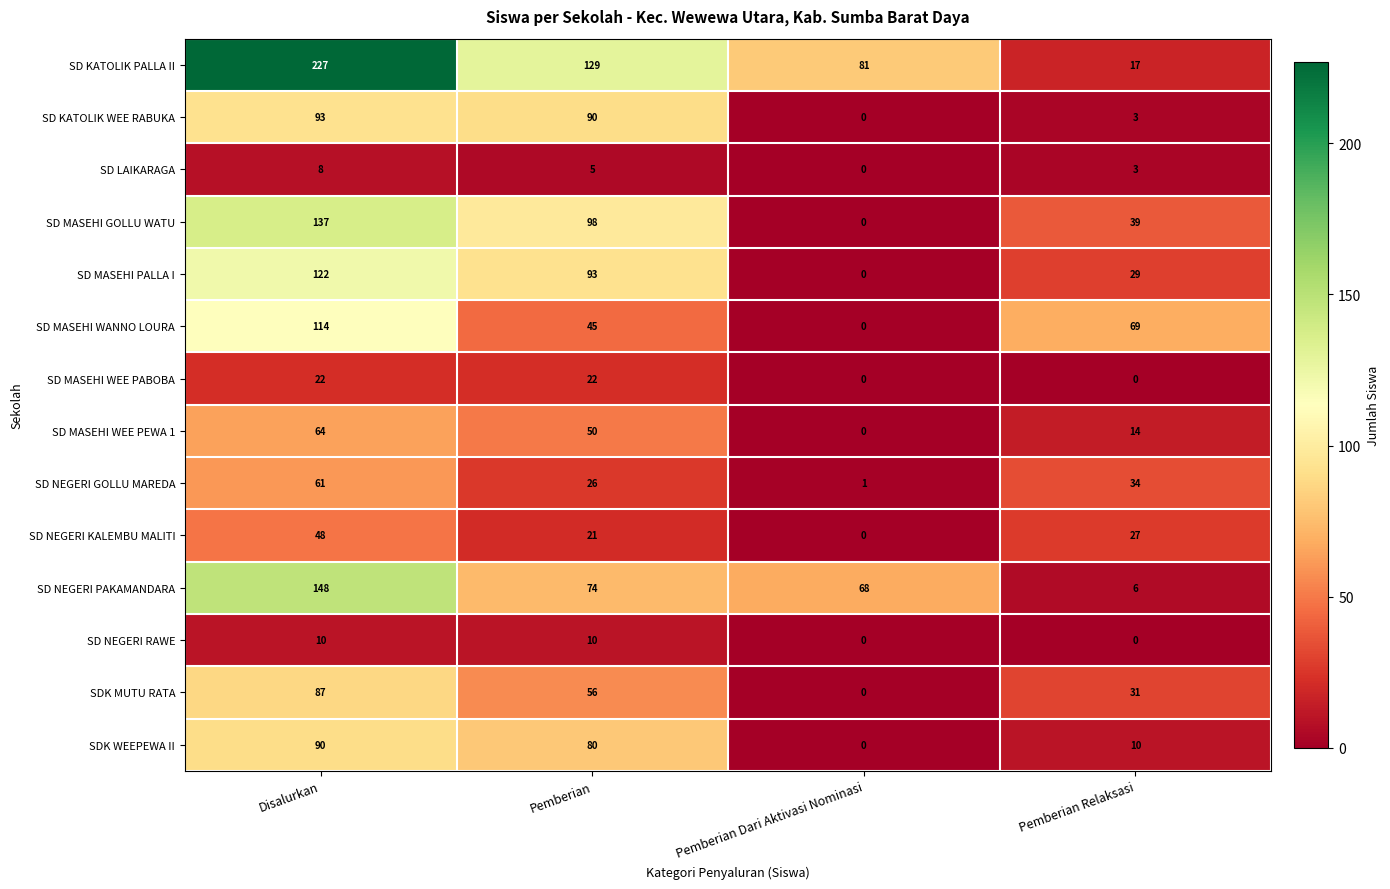

List the labels in order of SD LAIKARAGA value, smallest first.

Pemberian Dari Aktivasi Nominasi, Pemberian Relaksasi, Pemberian, Disalurkan